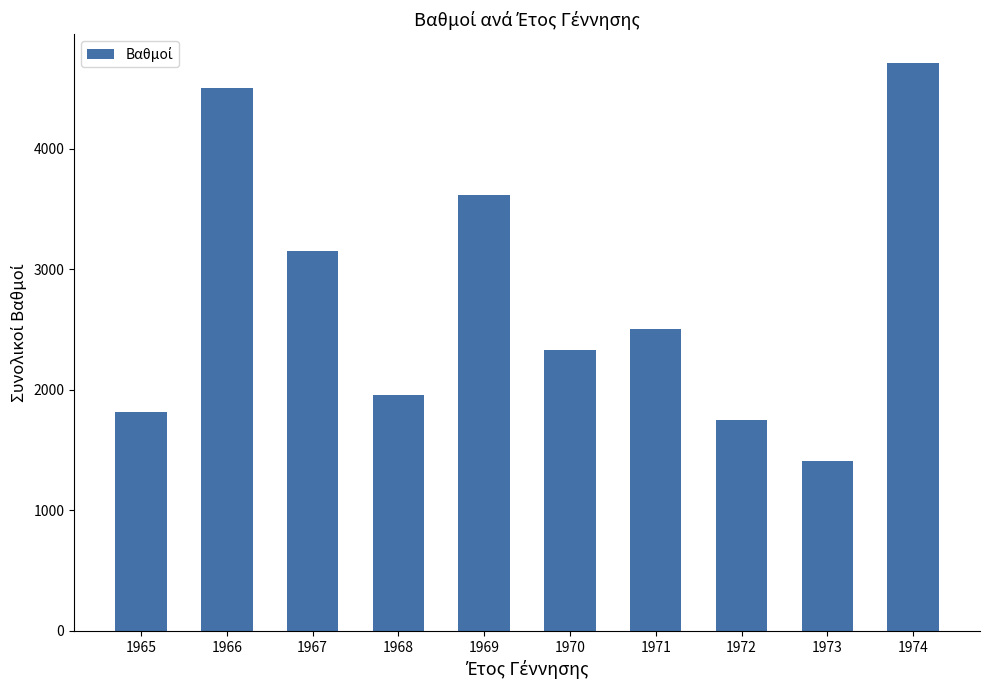

What is the ratio of the value at 1969 to the value at 1965?

2.0